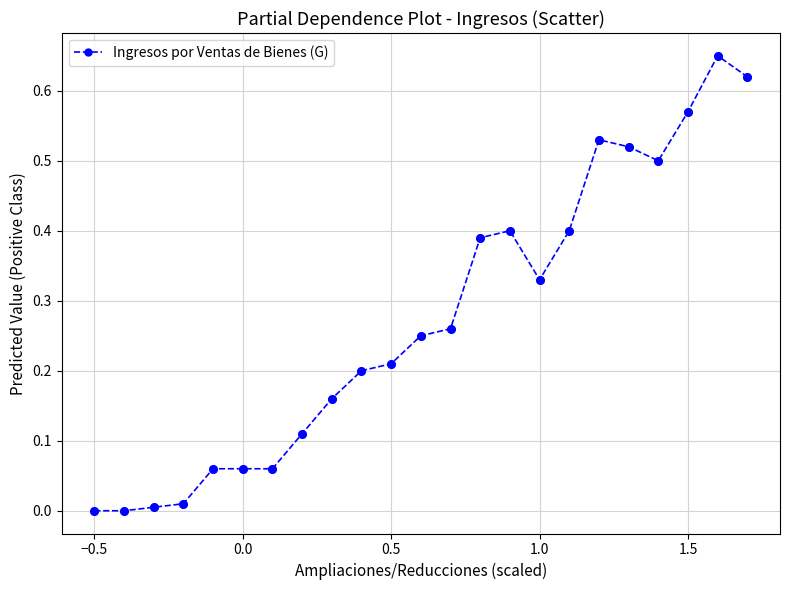

True or false: the data has more than 0 interior local peaks.

True